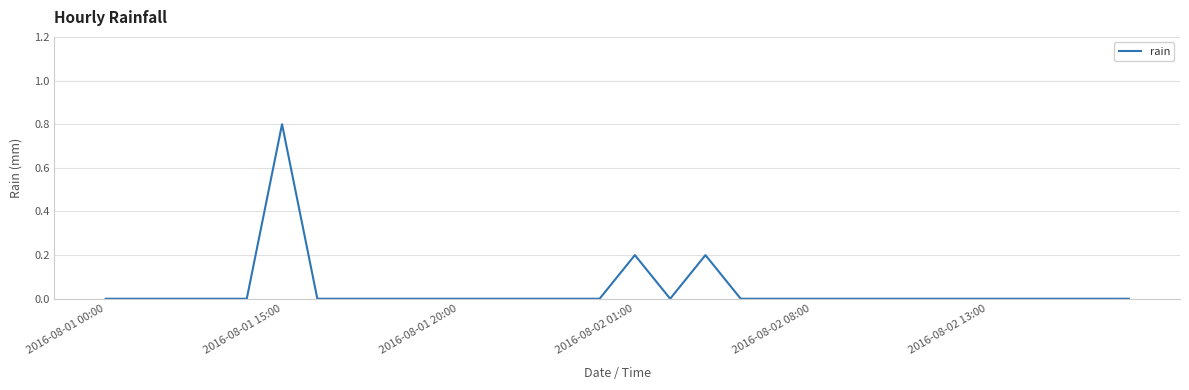

What is the maximum value shown in the chart?

0.8